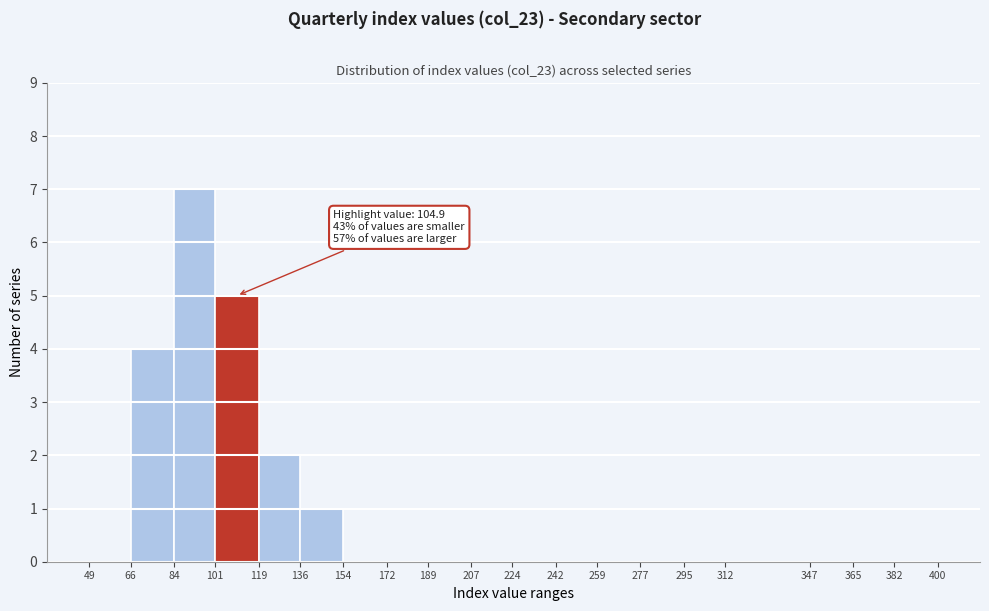

Which range on the x-axis has the tallest bar?

84 to 101